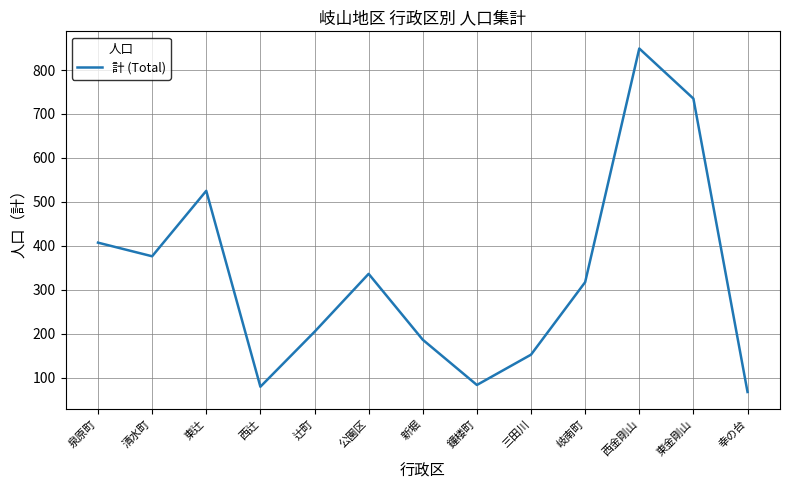

What is the maximum value shown in the chart?

849